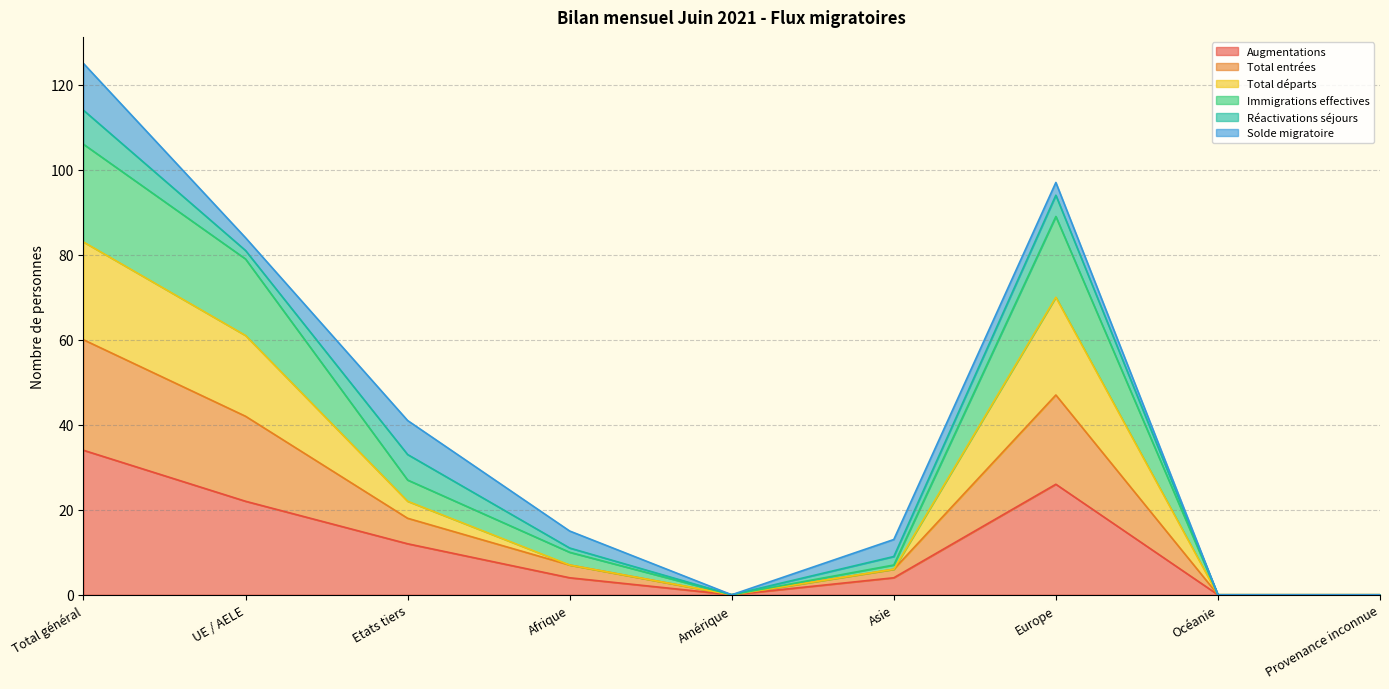

How many Augmentations values are between 0 and 22?

7